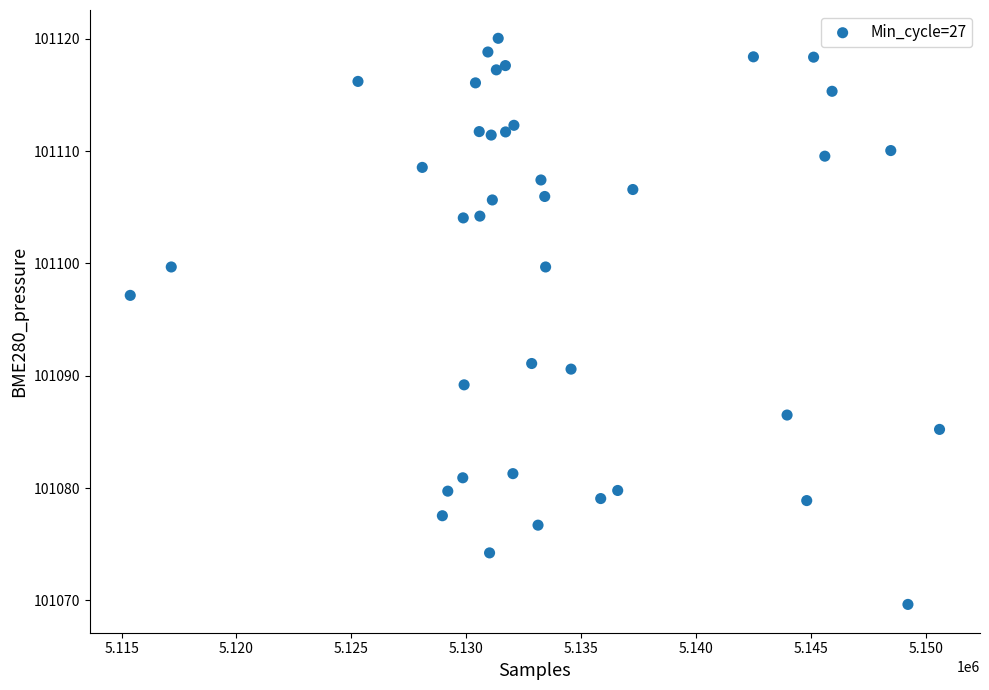

What is the range of Y values (max minus min)?

50.4